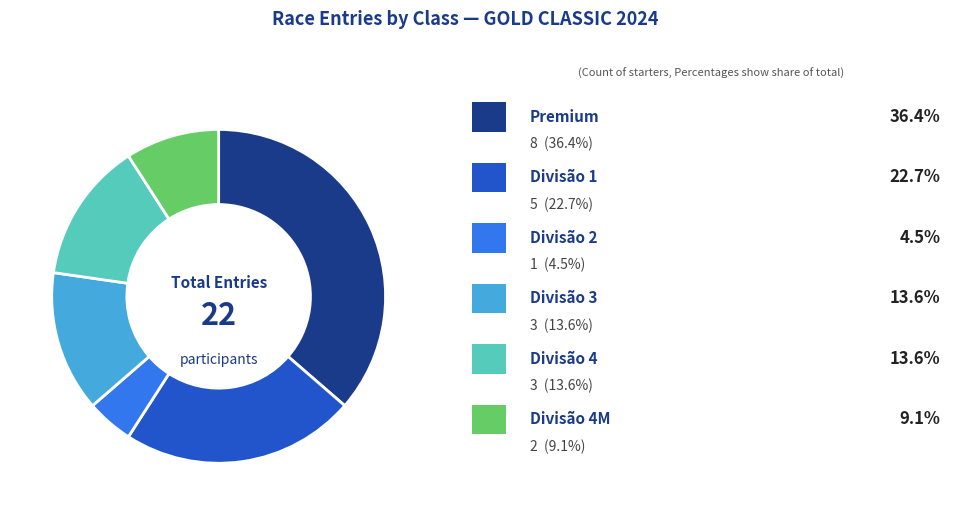

Does any single category account for the majority?

No